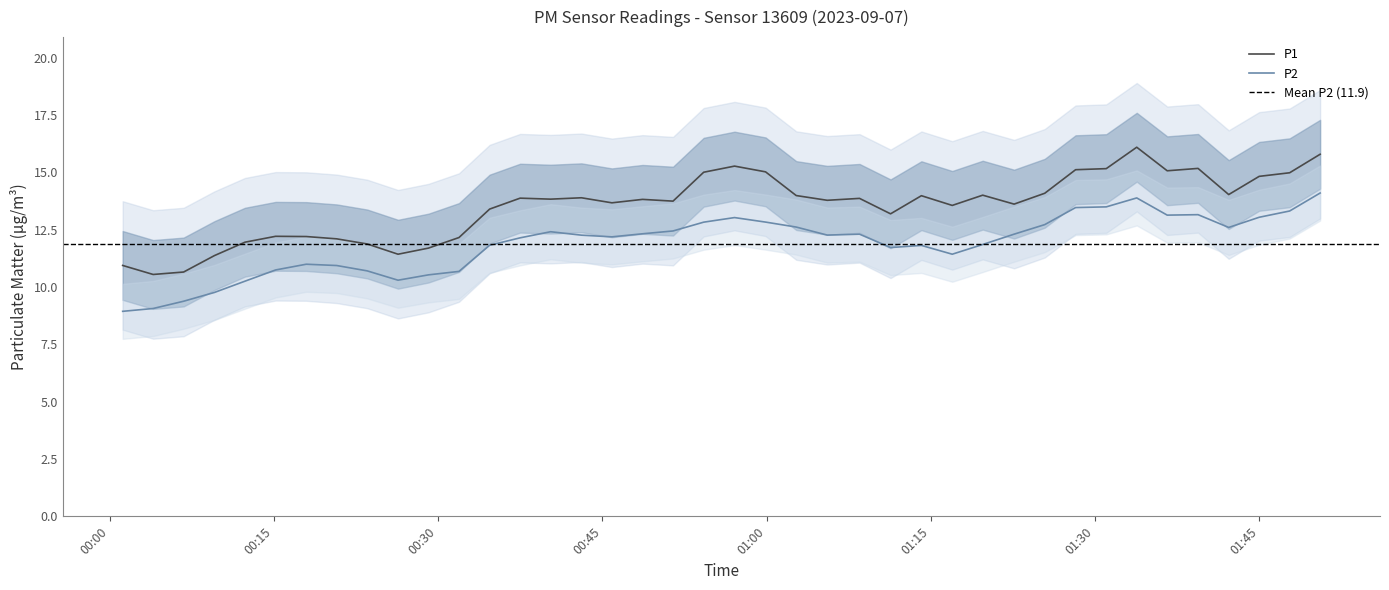

True or false: P2 and P1 intersect in this chart.

False